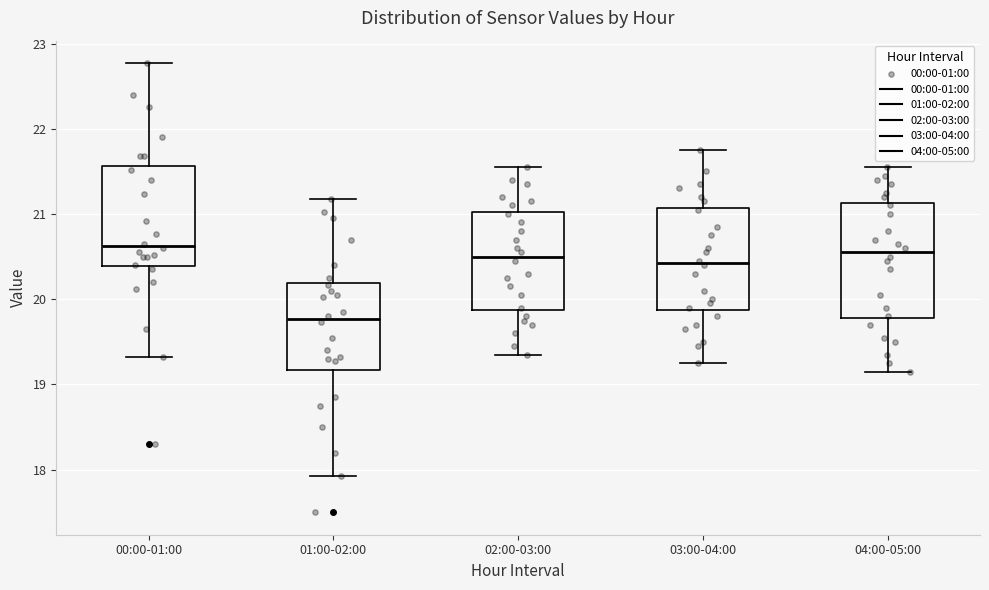

Comparing the boxes themselves (not the whiskers), which one is the tallest?

04:00-05:00